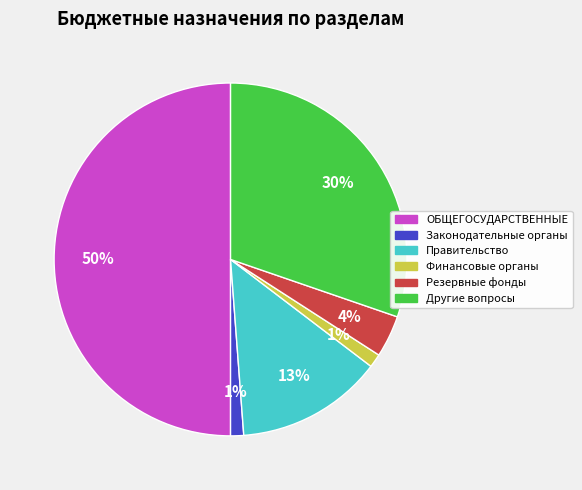

Does Финансовые органы account for over 50% of the chart?

No